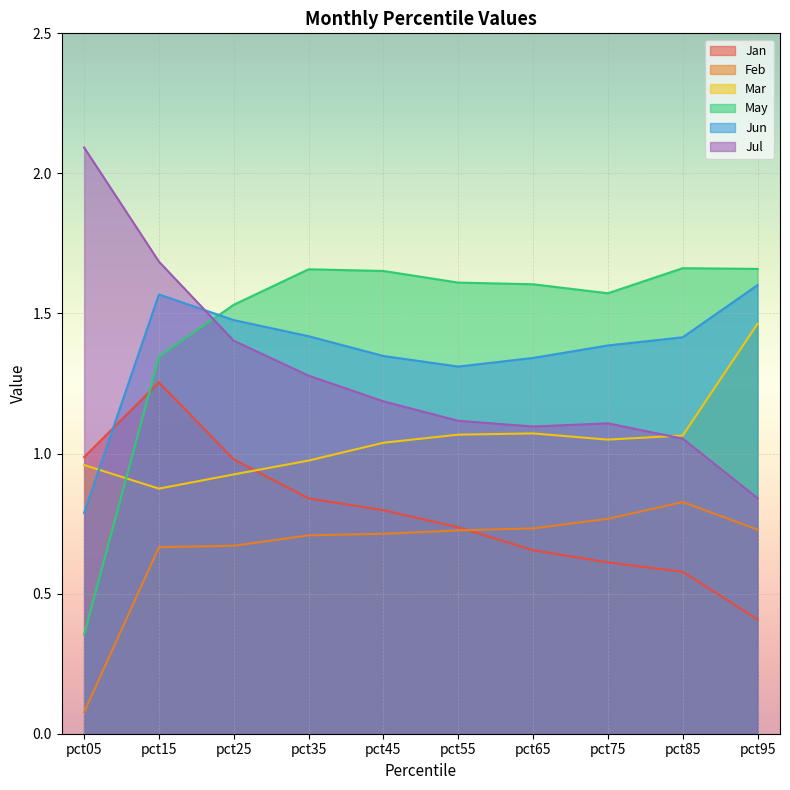

True or false: Jun and Jul cross at least once.

True